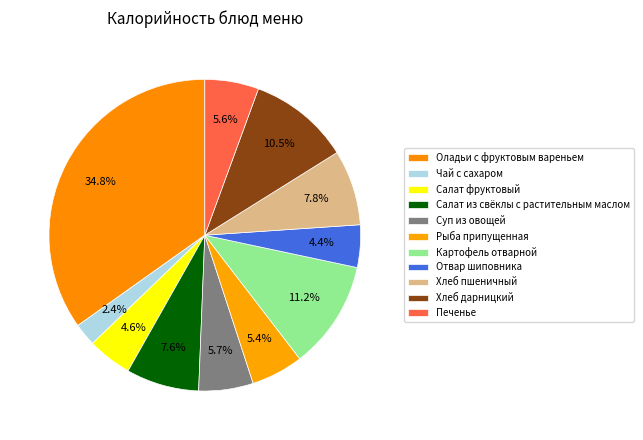

To the nearest percent, what percentage of the pie is Салат фруктовый?

5%